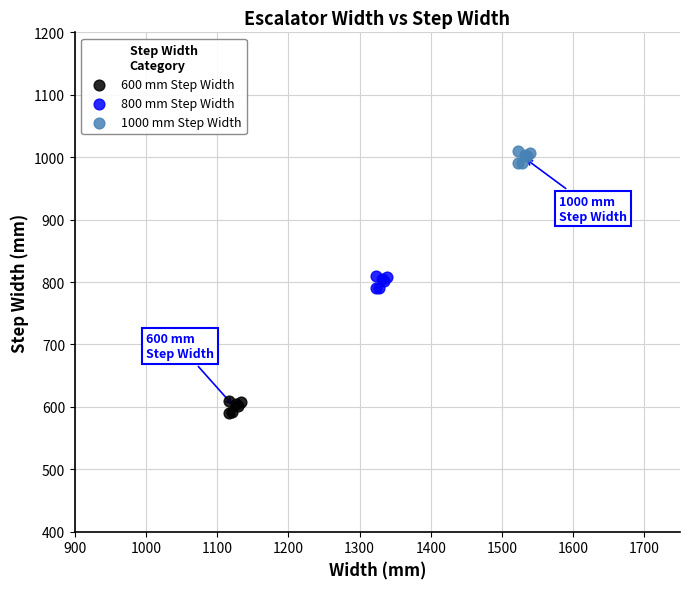

Which series contains the lowest Y value?

600 mm Step Width